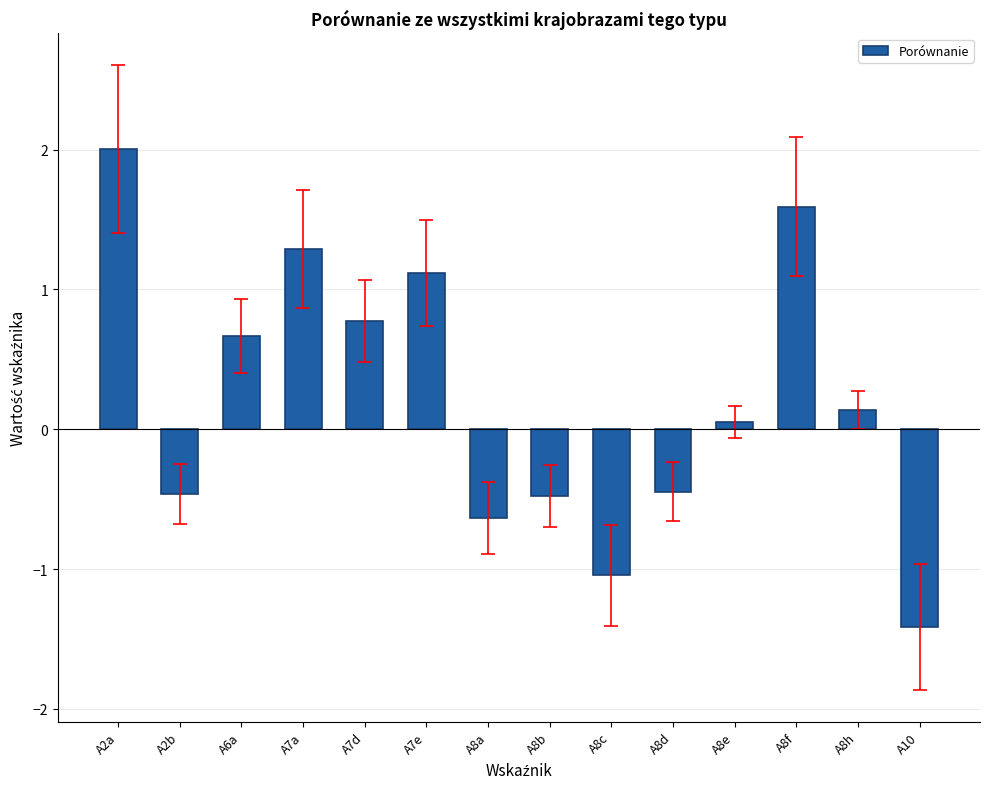

Which label corresponds to the largest value in the chart?

A2a